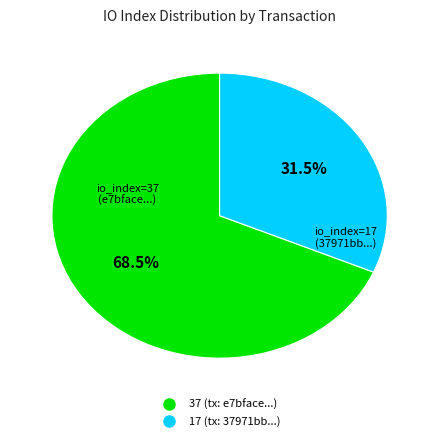

Does any single category account for the majority?

Yes